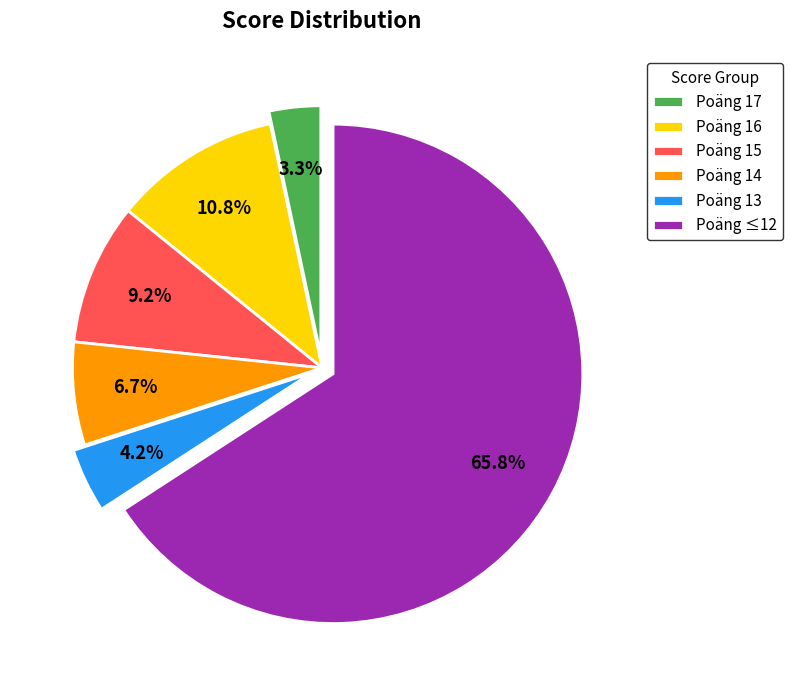

Which category has the biggest portion of the pie?

Poäng ≤12